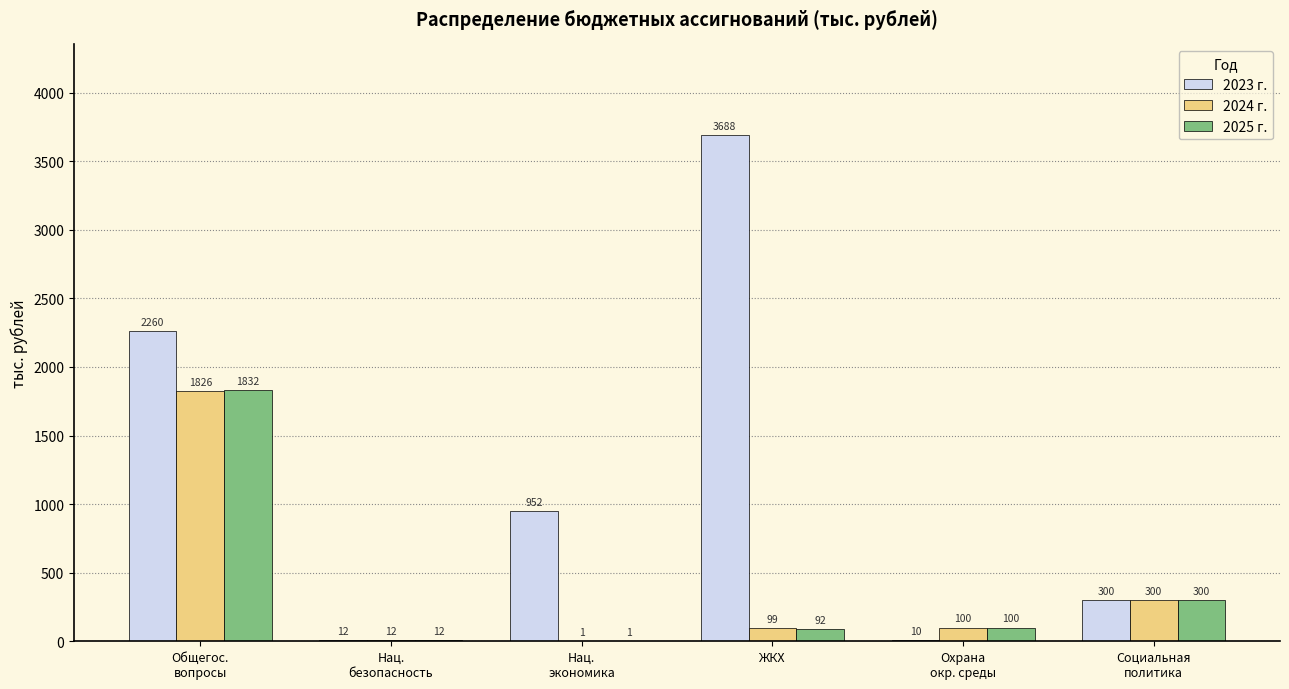

Which category has the highest value in the 2023 г. series?

ЖКХ